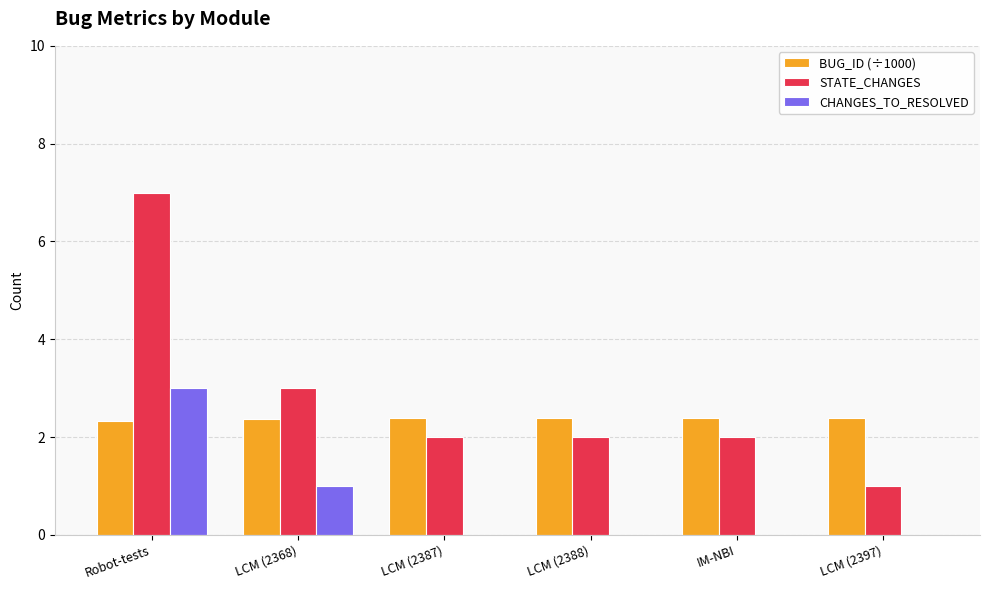

What value does the STATE_CHANGES series have at Robot-tests?

7.0